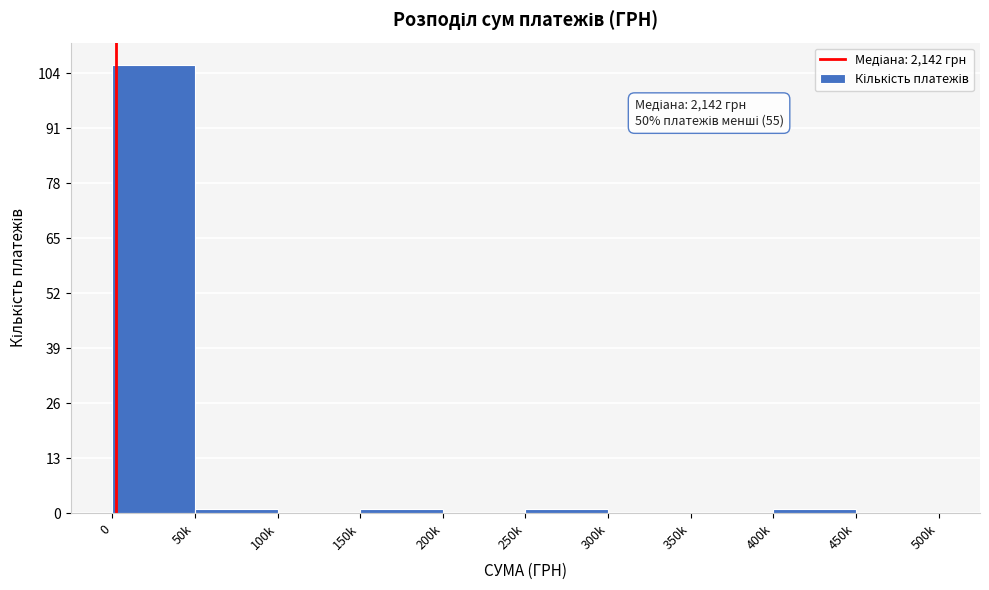

Reading left to right, what are all the values shown in this chart?

0=106	50k=1	100k=0	150k=1	200k=0	250k=1	300k=0	350k=0	400k=1	450k=0